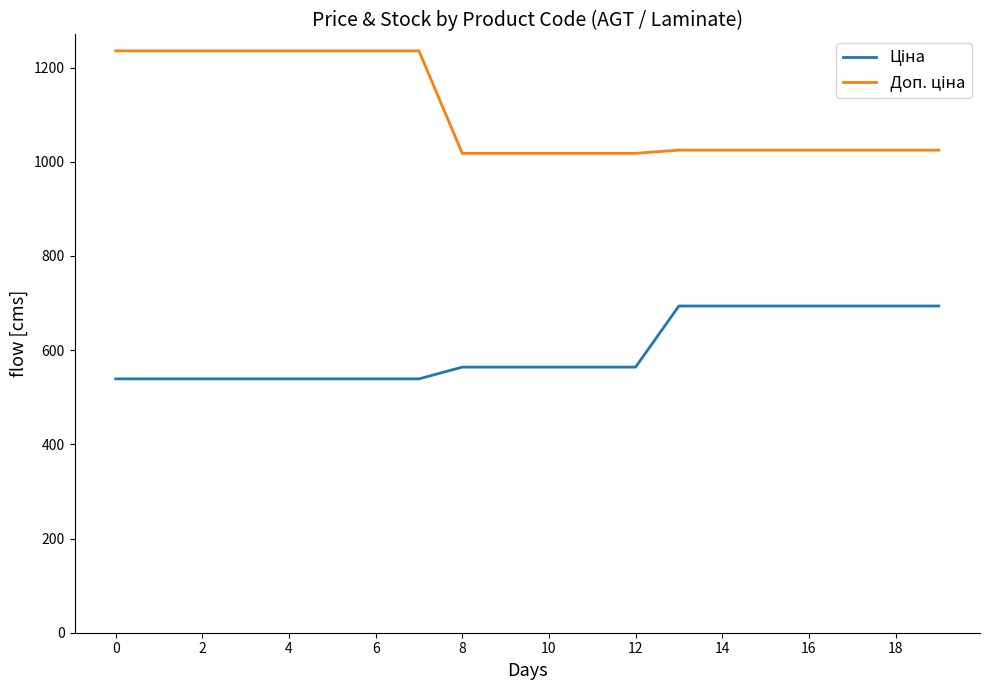

What is the greatest value displayed?

1235.4